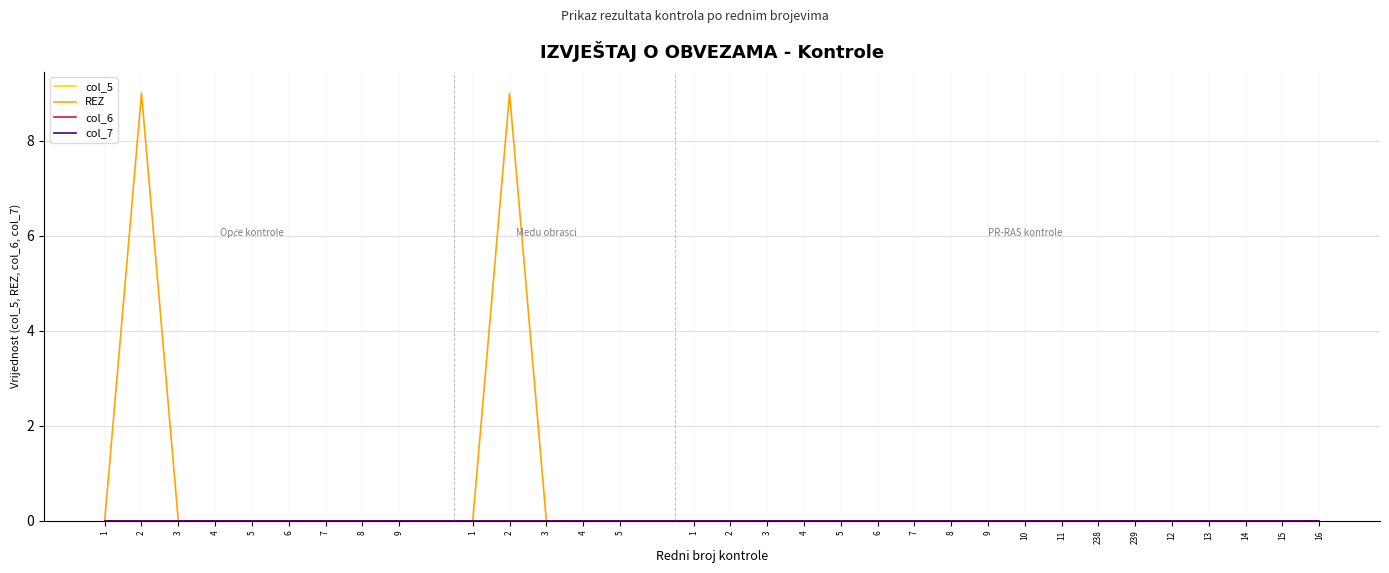

Between 11 and 7, which is larger?

11